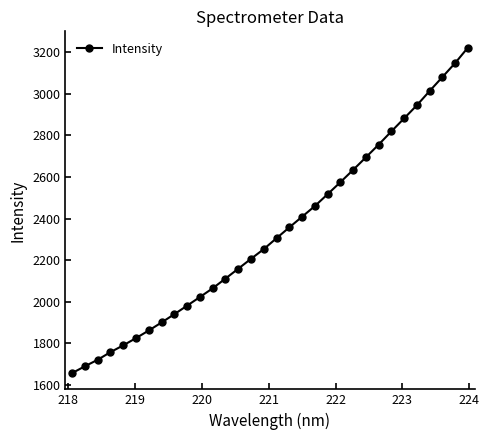

What is the value of the 3rd point from the left?

1720.9